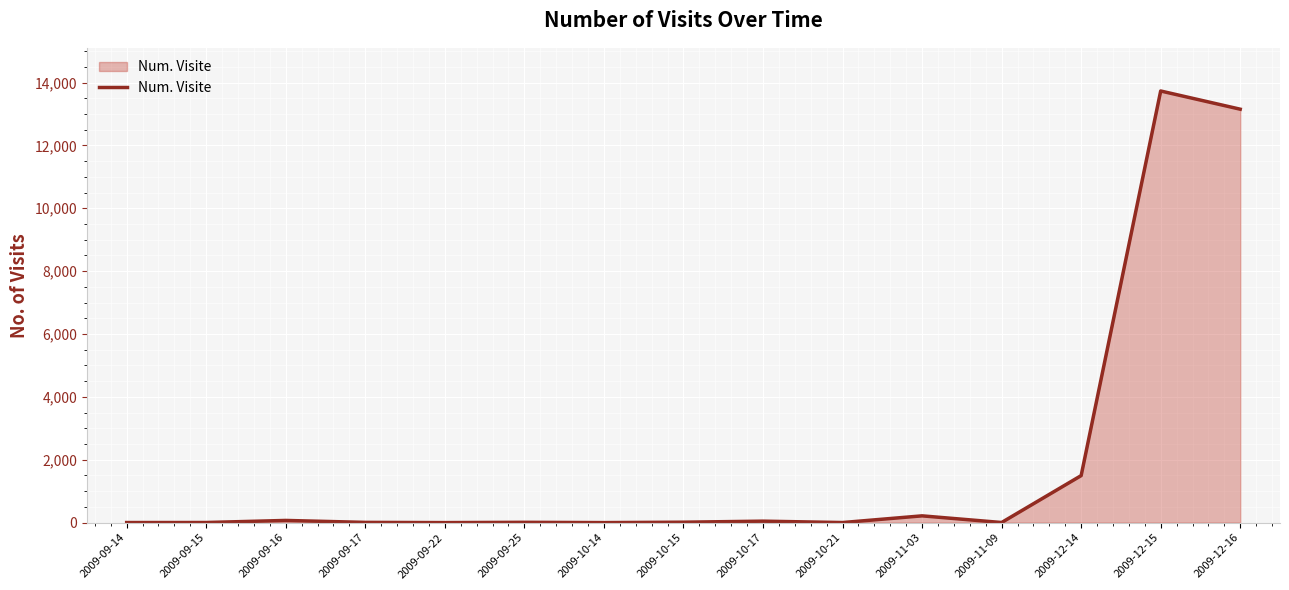

True or false: the data shows 14 at 2009-10-15.

True